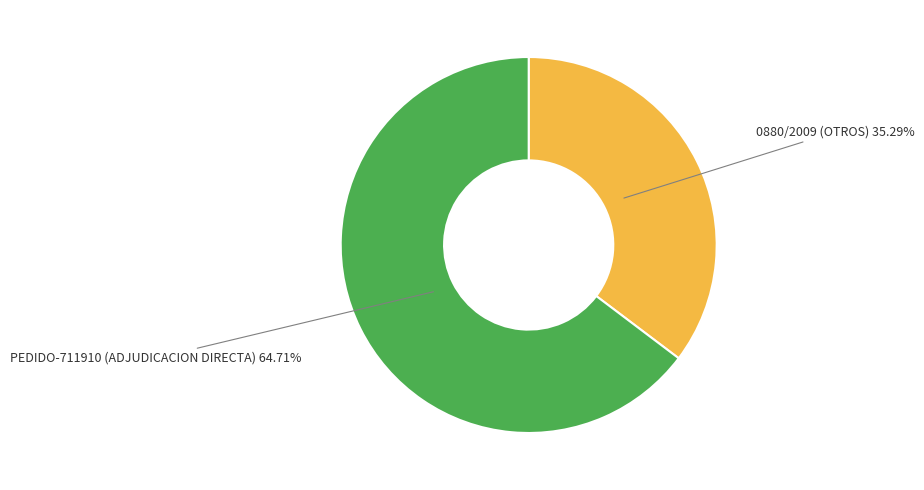

Is there any slice that represents more than half of the pie?

Yes